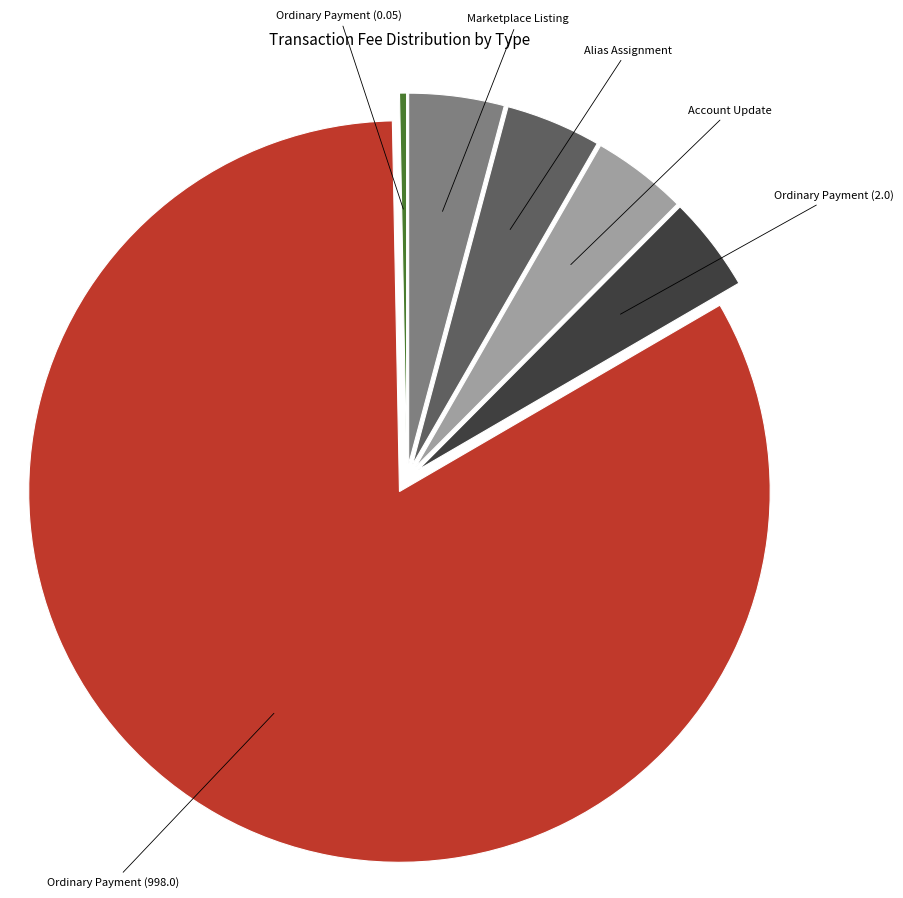

Is there any slice that represents more than half of the pie?

Yes